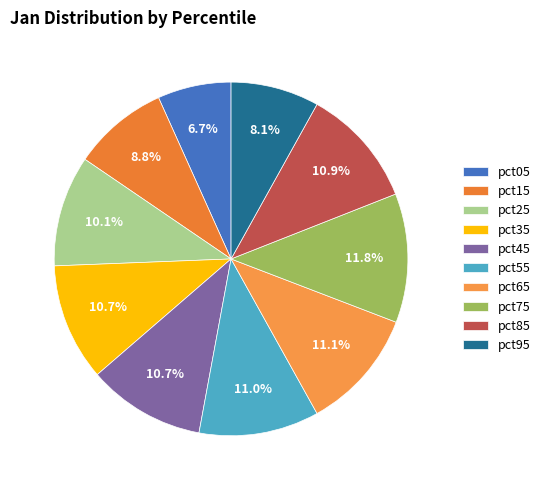

To the nearest percent, what percentage of the pie is pct05?

7%